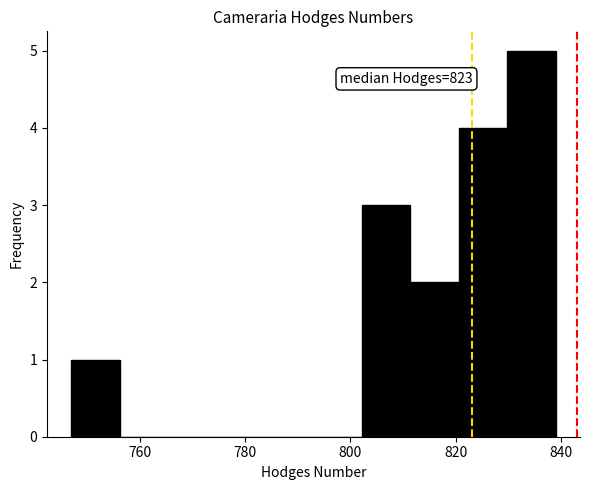

Over which range of the x-axis is the bar tallest?

829.8 to 839.0